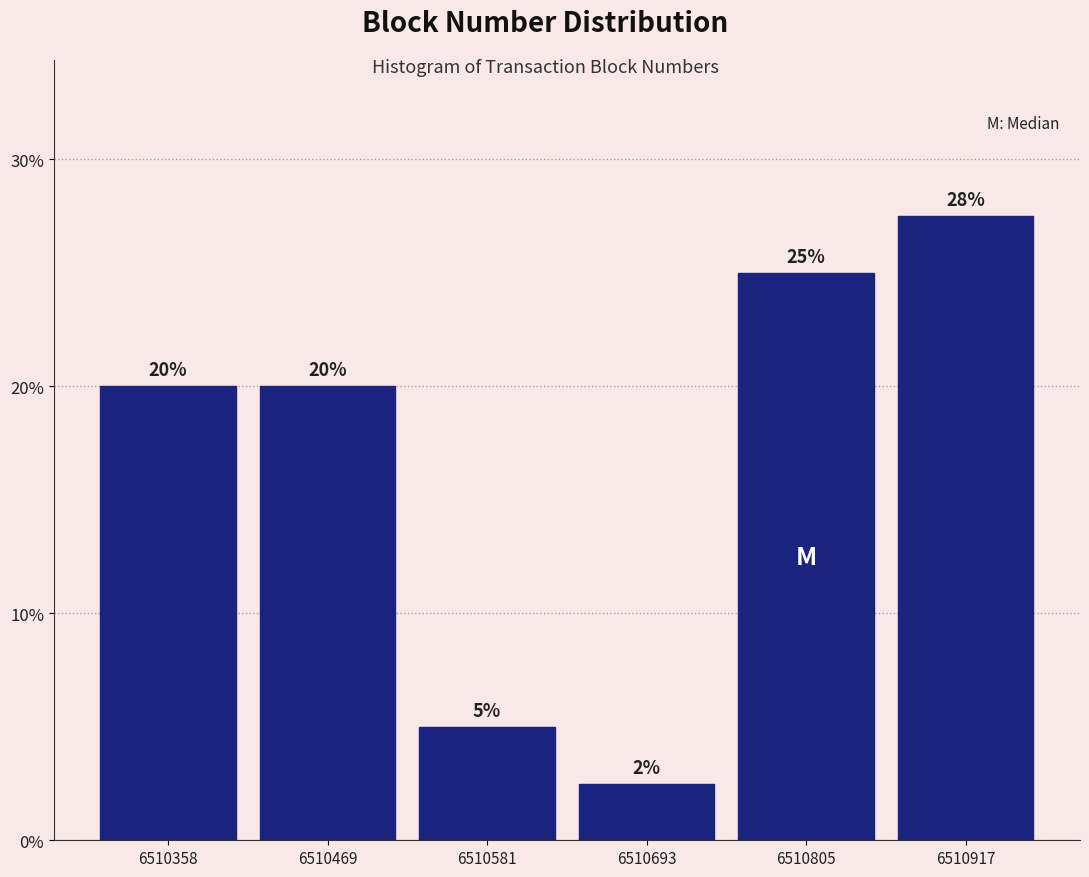

What is the sum of all values?

100.0